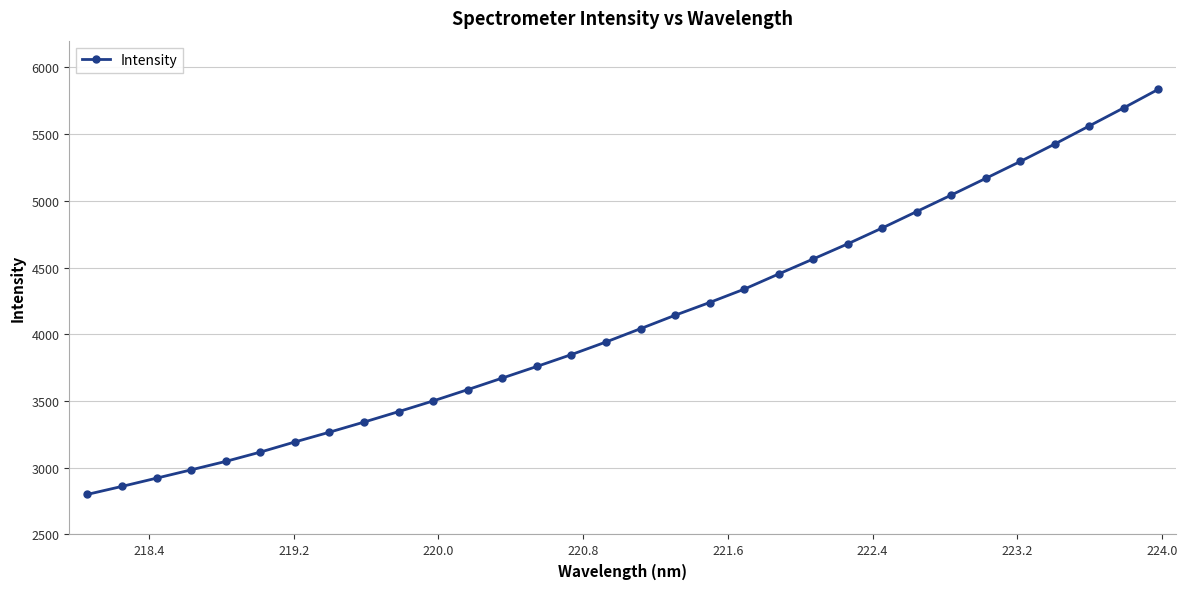

What is the difference between the maximum and minimum values?

3035.6